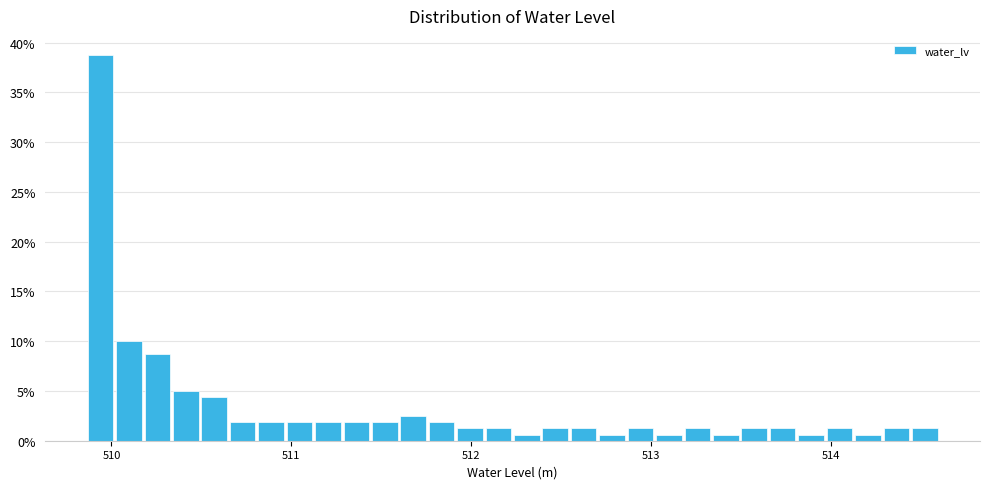

Around what value on the x-axis is the tallest bar? Give the approximate position of its centre, as read against the axis.

509.9